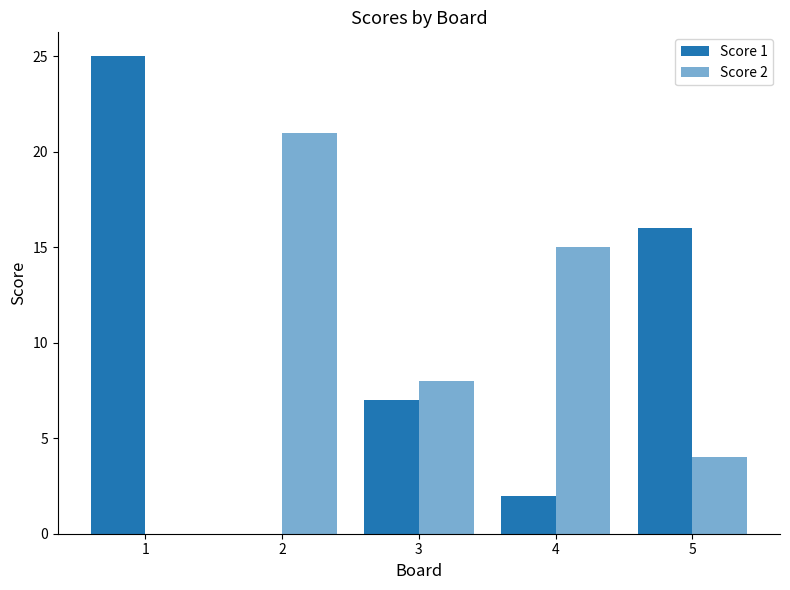

Count the number of data series in this chart.

2